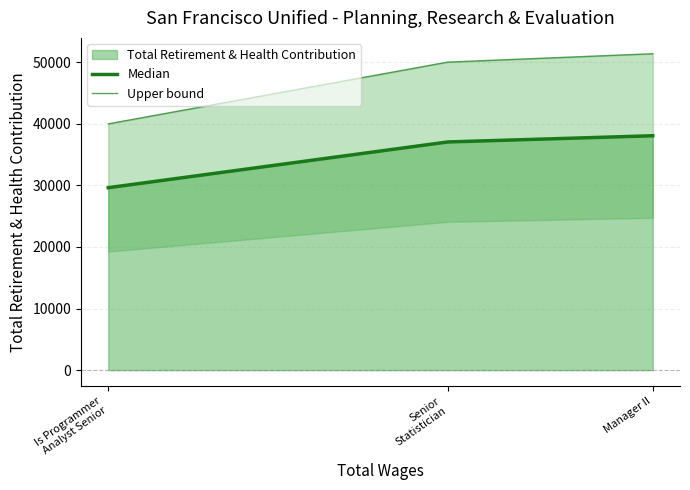

At how many categories does at least one series exceed 47669?

2